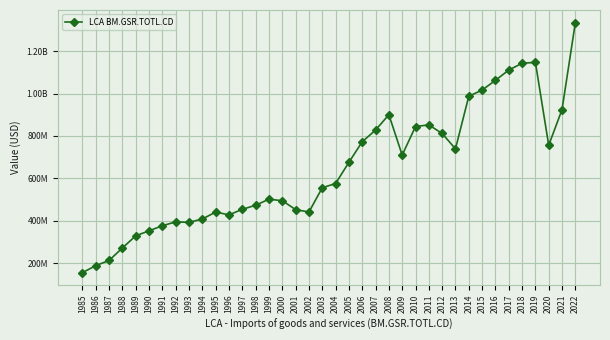

Is this an area chart (filled region under the line)?

No